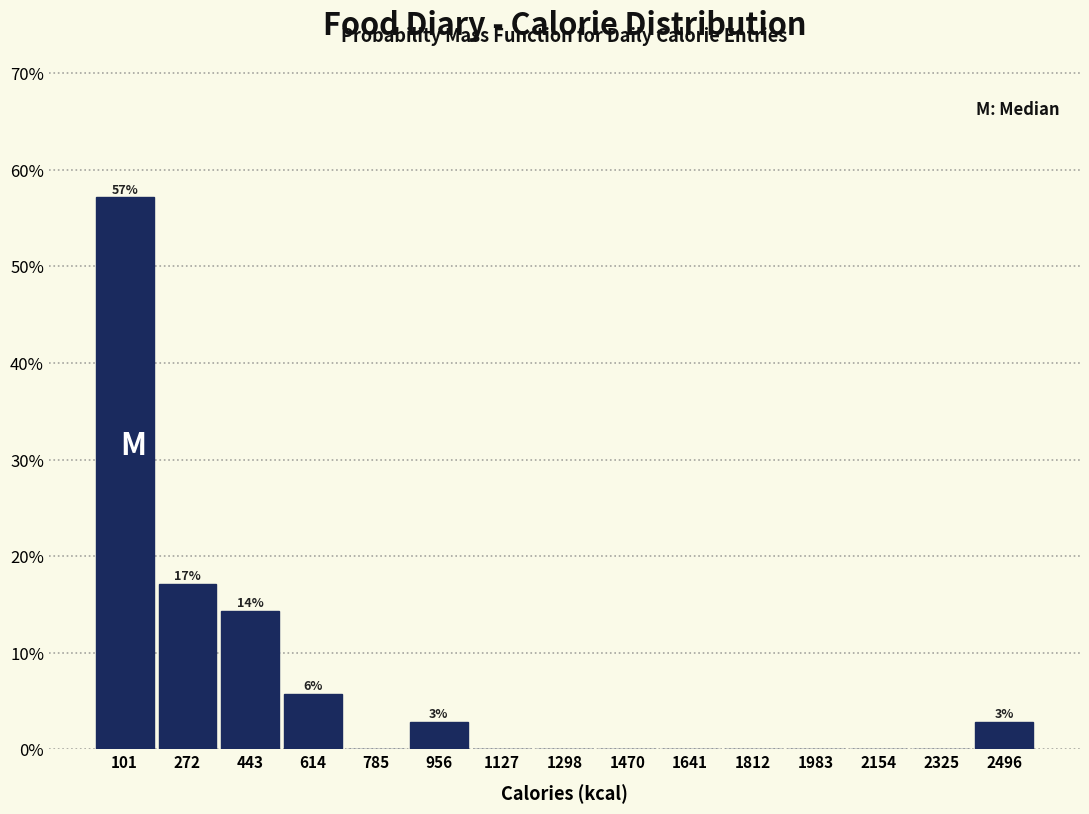

Over which range of the x-axis is the bar tallest?

20 to 180